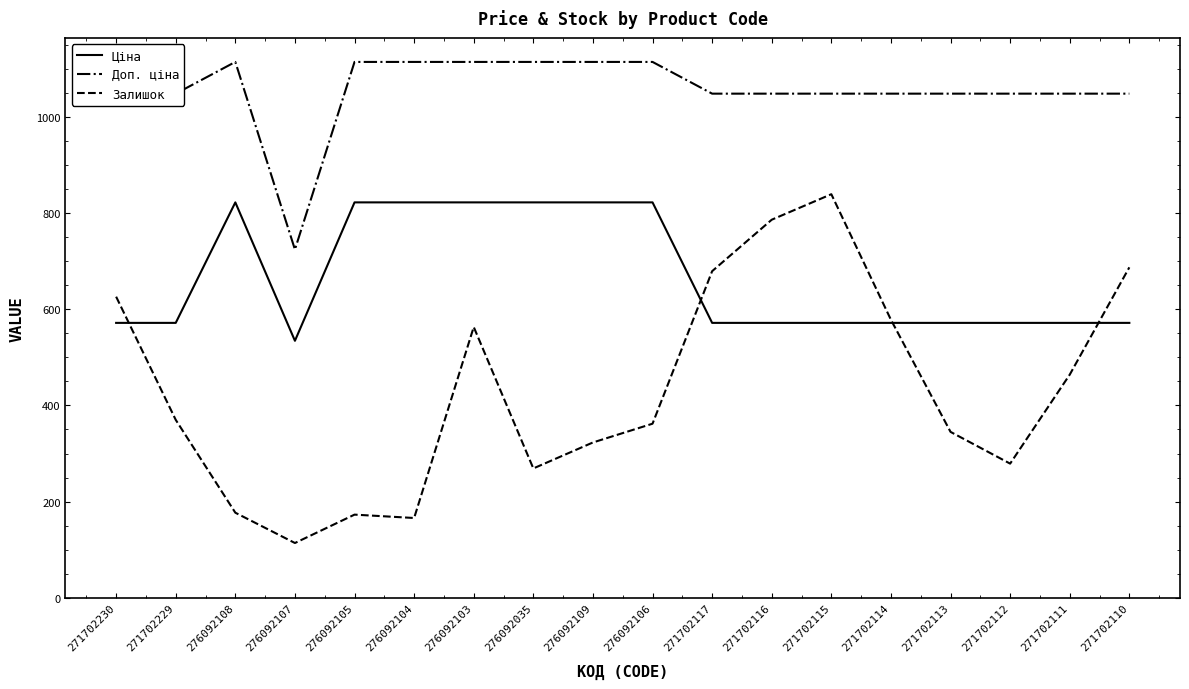

What is the minimum value for Ціна?

534.3